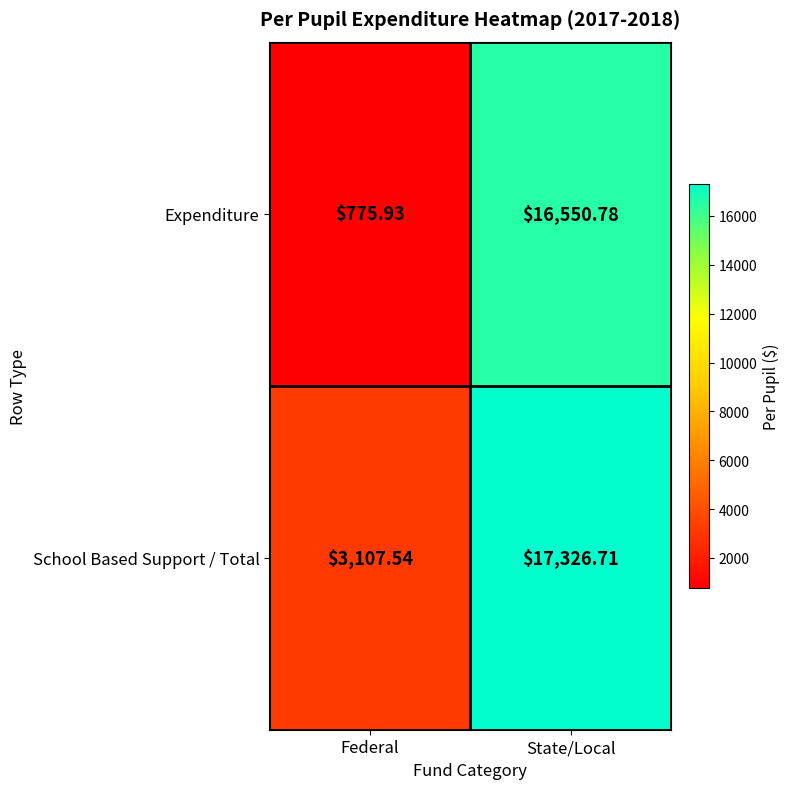

What is the total value across all series at State/Local?

33877.5